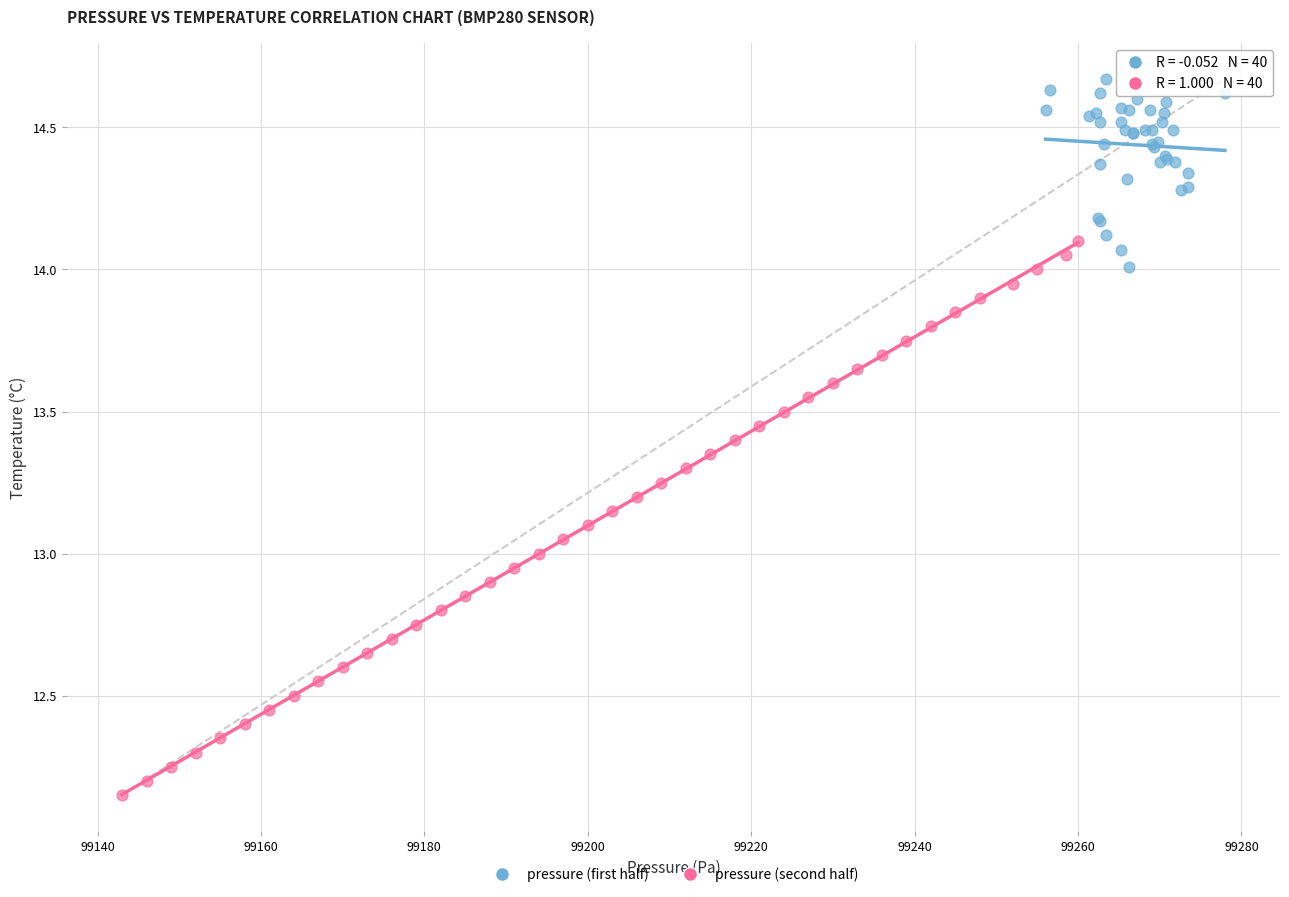

Which series contains the highest Y value?

pressure (first half)